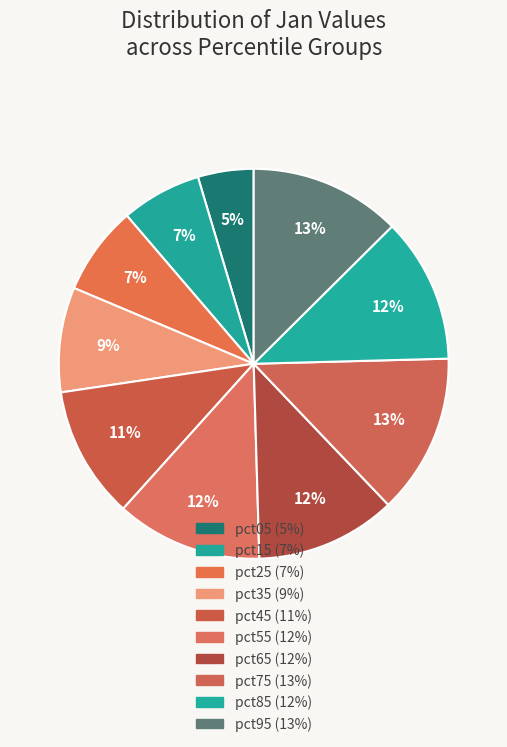

The pct45 slice represents 11% of the pie. True or false?

True